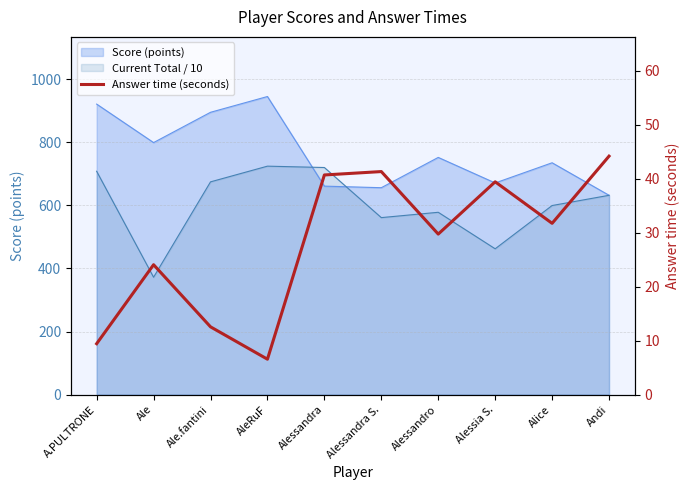

Rank the categories by value from lowest to highest.

AleRuF, A.PULTRONE, Ale.fantini, Ale, Alessandro, Alice, Alessia S., Alessandra, Alessandra S., Andi